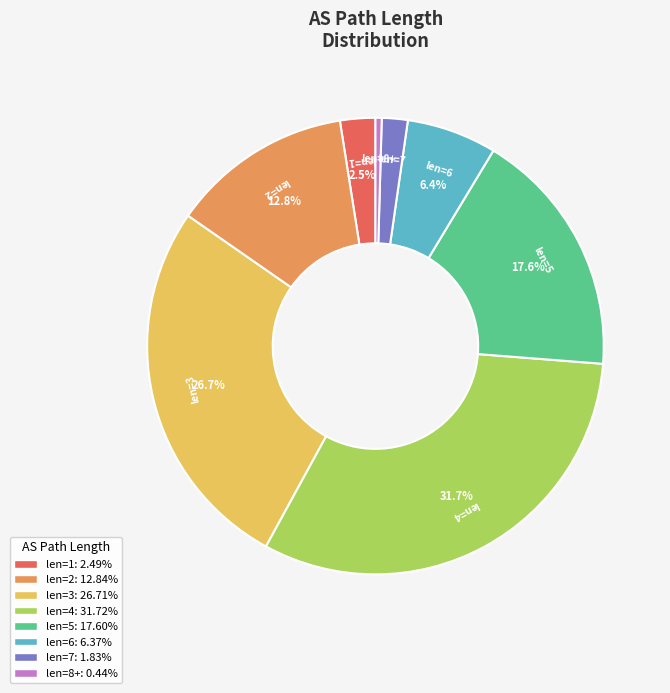

Is there a majority slice in this chart?

No